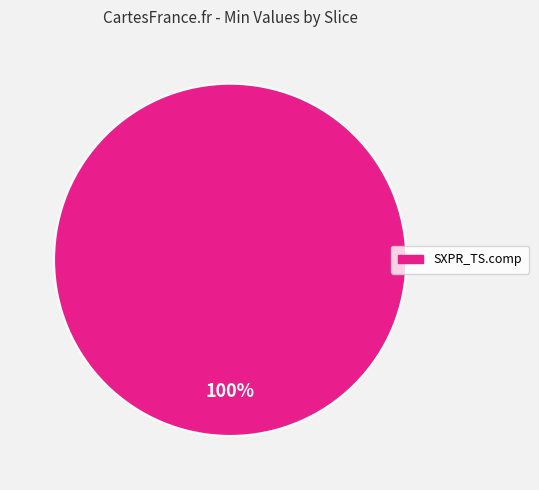

Is there any slice that represents more than half of the pie?

Yes